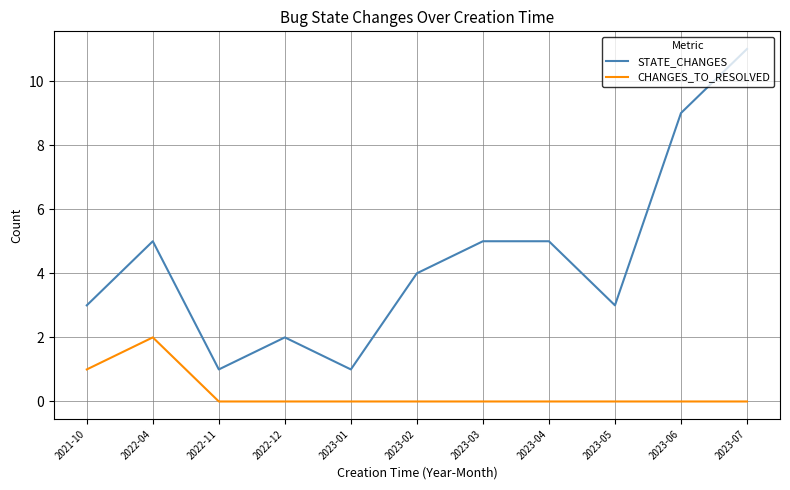

What is the average value of the STATE_CHANGES series?

4